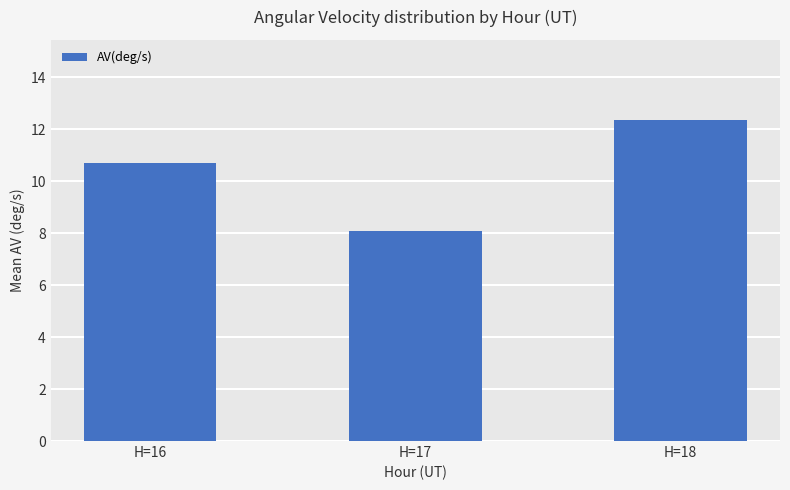

How many data points does each series have?

3